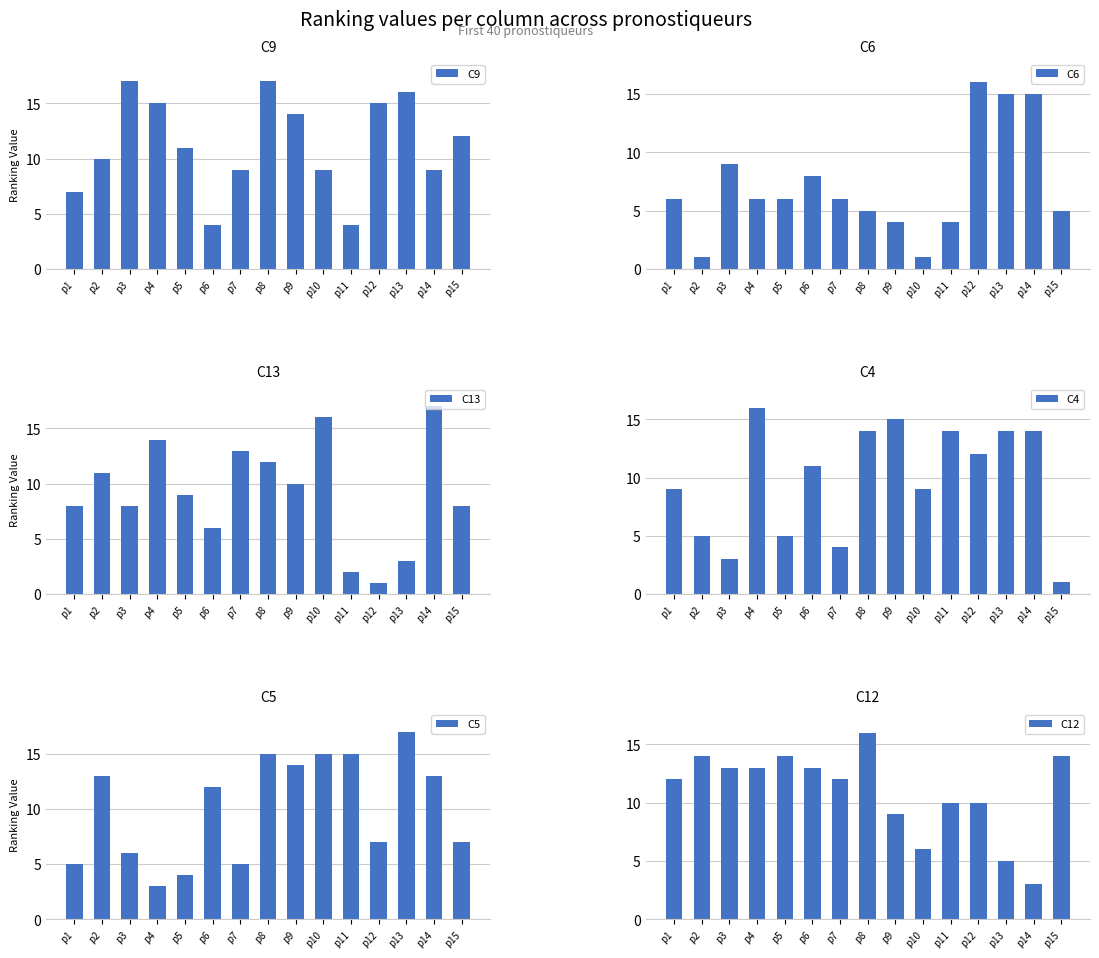

Reading right to left, transcribe all the data shown in this chart.

C9: p15=12	p14=9	p13=16	p12=15	p11=4	p10=9	p9=14	p8=17	p7=9	p6=4	p5=11	p4=15	p3=17	p2=10	p1=7
C6: p15=5	p14=15	p13=15	p12=16	p11=4	p10=1	p9=4	p8=5	p7=6	p6=8	p5=6	p4=6	p3=9	p2=1	p1=6
C13: p15=8	p14=17	p13=3	p12=1	p11=2	p10=16	p9=10	p8=12	p7=13	p6=6	p5=9	p4=14	p3=8	p2=11	p1=8
C4: p15=1	p14=14	p13=14	p12=12	p11=14	p10=9	p9=15	p8=14	p7=4	p6=11	p5=5	p4=16	p3=3	p2=5	p1=9
C5: p15=7	p14=13	p13=17	p12=7	p11=15	p10=15	p9=14	p8=15	p7=5	p6=12	p5=4	p4=3	p3=6	p2=13	p1=5
C12: p15=14	p14=3	p13=5	p12=10	p11=10	p10=6	p9=9	p8=16	p7=12	p6=13	p5=14	p4=13	p3=13	p2=14	p1=12